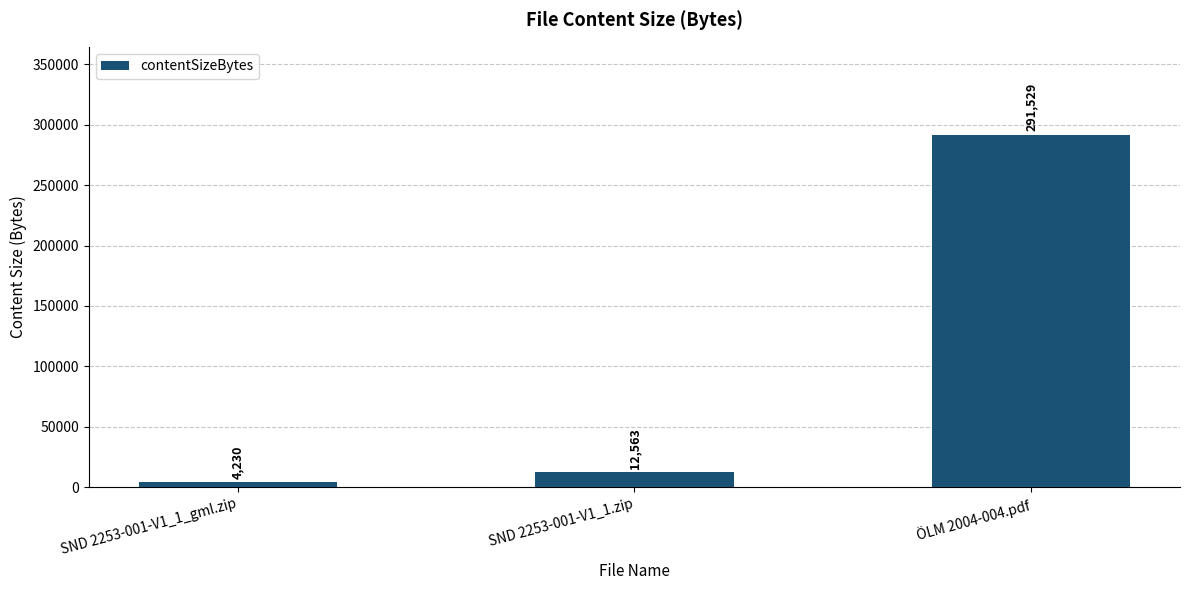

Which category has the lowest value across all series?

SND 2253-001-V1_1_gml.zip